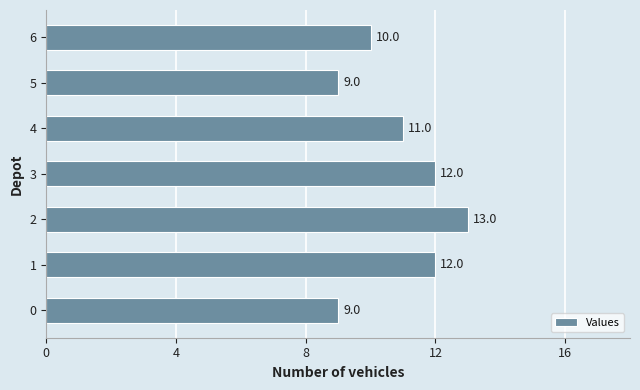

The value at 0 is 9. True or false?

True